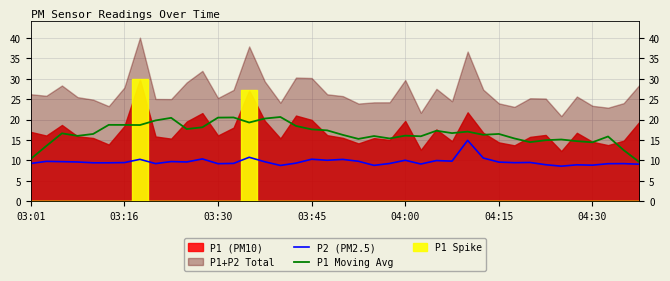

Is it true that P1 Moving Avg equals 11.6 at 03:30?

False